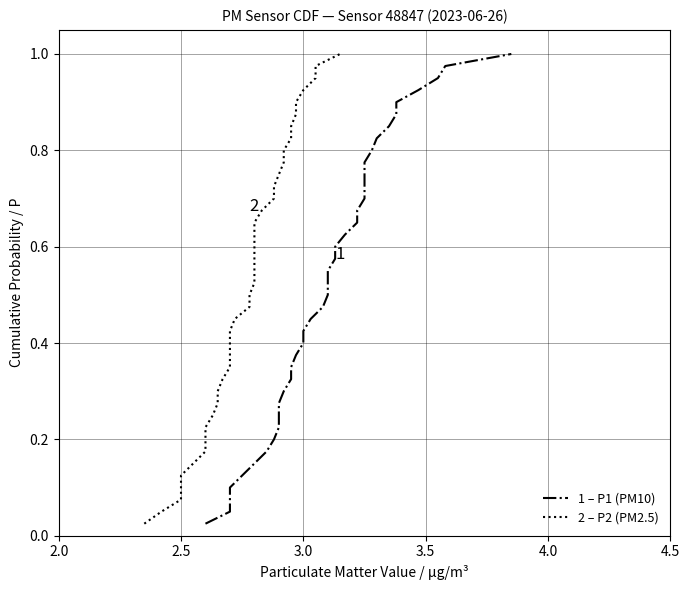

True or false: 2 – P2 (PM2.5) has more than 0 interior local peaks.

False